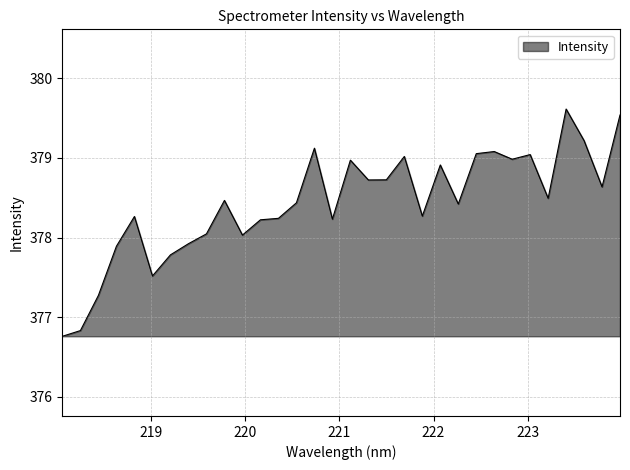

What is the sum of all values?

12109.8